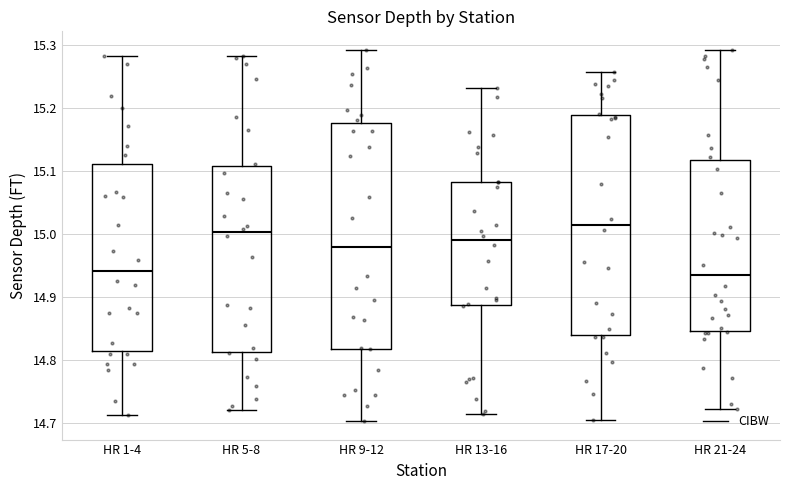

Reading left to right, read every box against the y-axis: the position of its median line, the range the box covers, and the ends of its whiskers. The values are not printed on the chart, so give them approximately, as read against the axis.

HR 1-4: median 14.94, box 14.81 to 15.11, whiskers 14.71 to 15.28
HR 5-8: median 15.00, box 14.81 to 15.11, whiskers 14.72 to 15.28
HR 9-12: median 14.98, box 14.82 to 15.18, whiskers 14.70 to 15.29
HR 13-16: median 14.99, box 14.89 to 15.08, whiskers 14.72 to 15.23
HR 17-20: median 15.02, box 14.84 to 15.19, whiskers 14.70 to 15.26
HR 21-24: median 14.93, box 14.85 to 15.12, whiskers 14.72 to 15.29